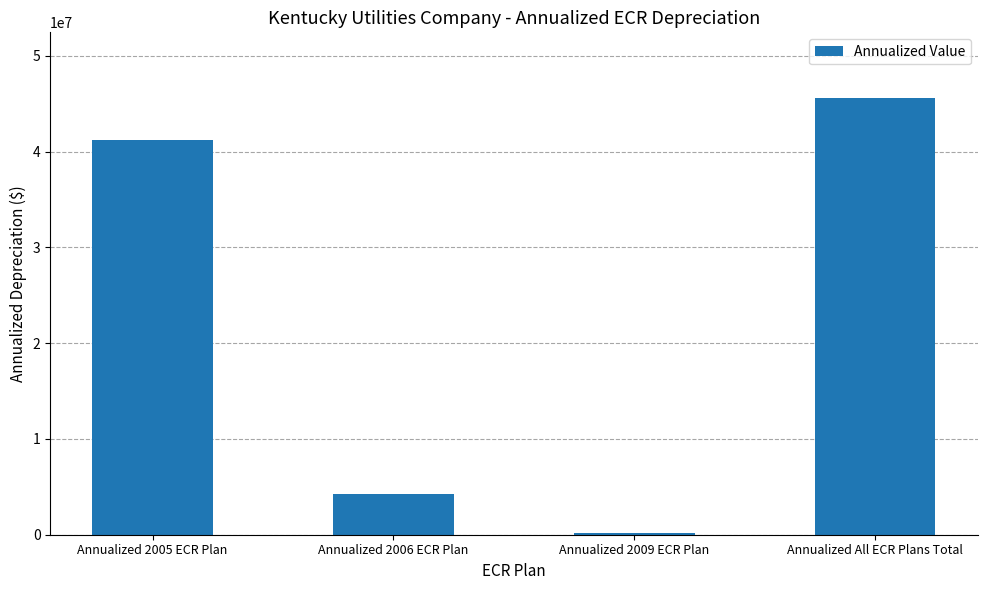

What is the smallest value displayed?

178500